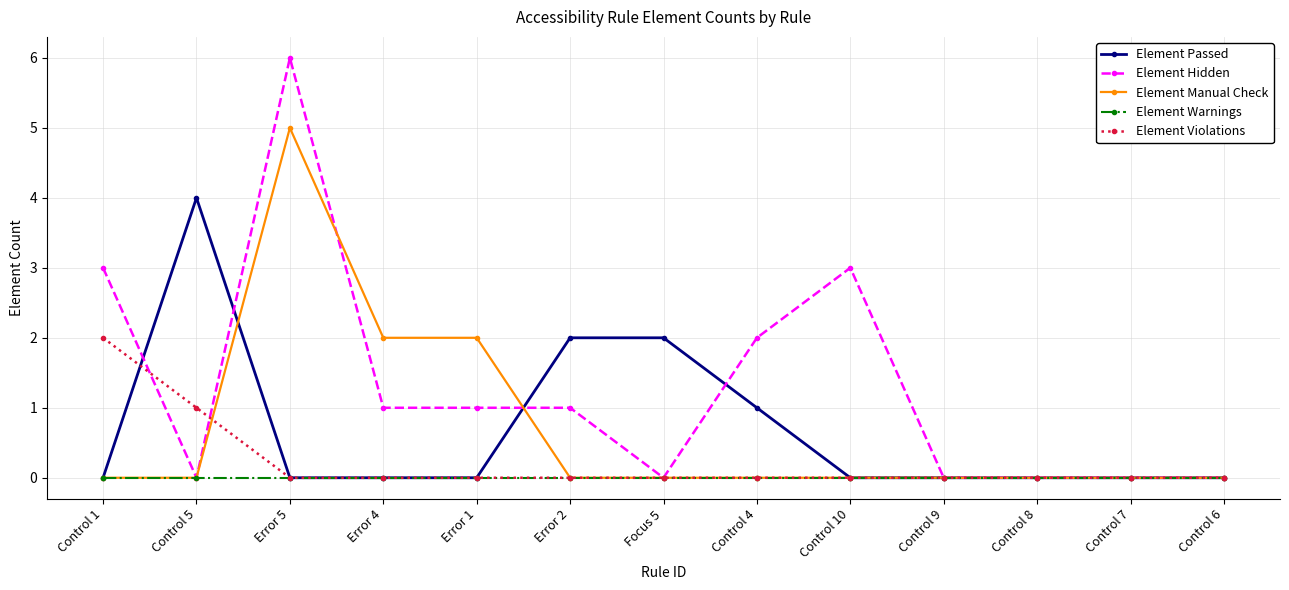

True or false: Element Manual Check has more than 0 interior local peaks.

True